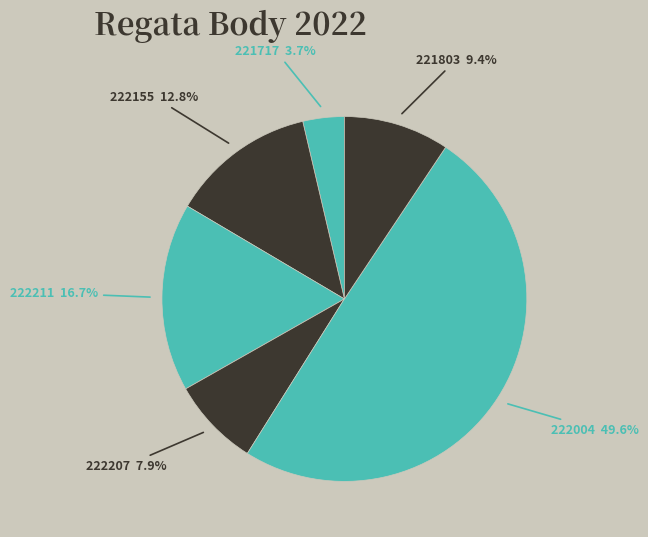

What is the total percentage of 222211 and 222155?

29.5%